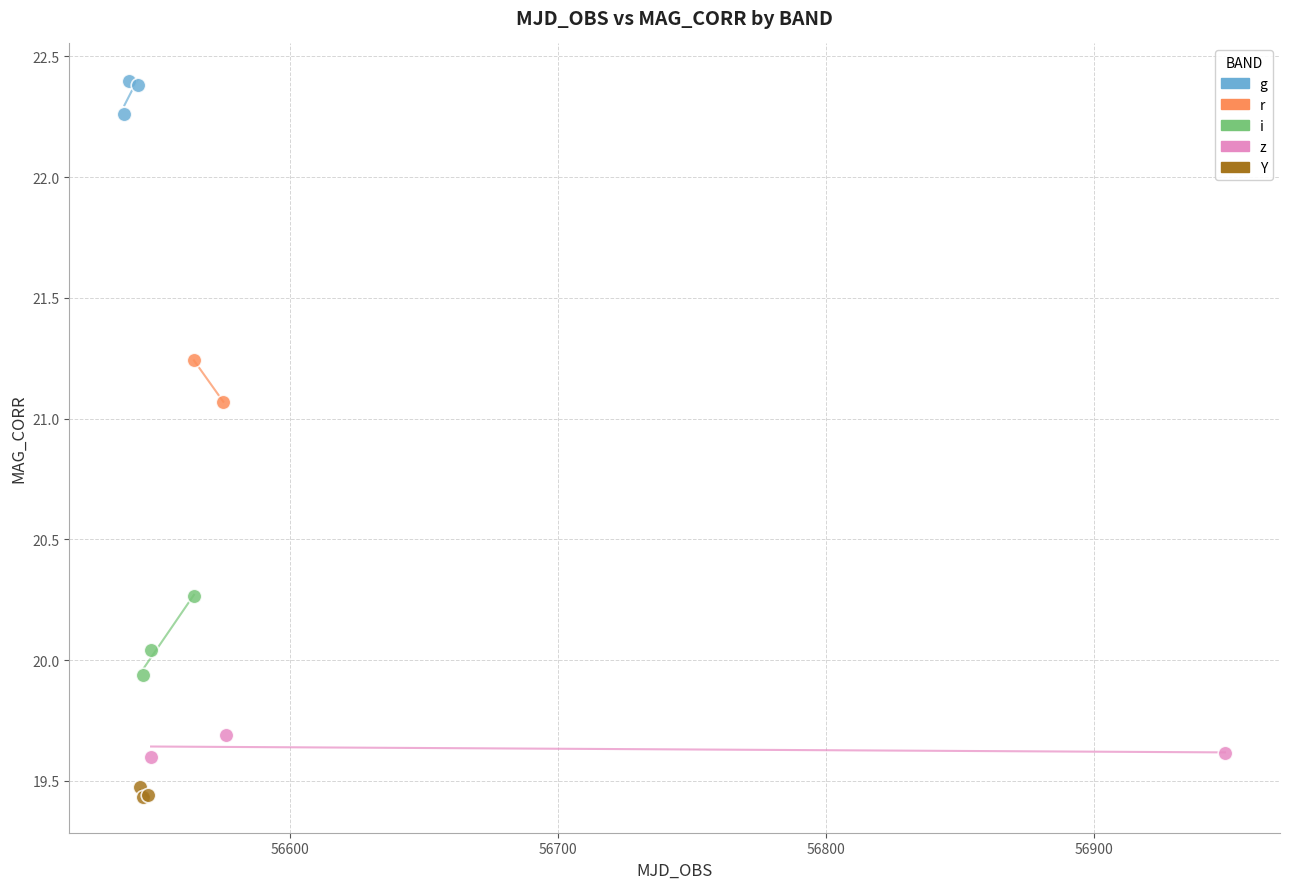

What are all the series names shown in the legend?

g, r, i, z, Y